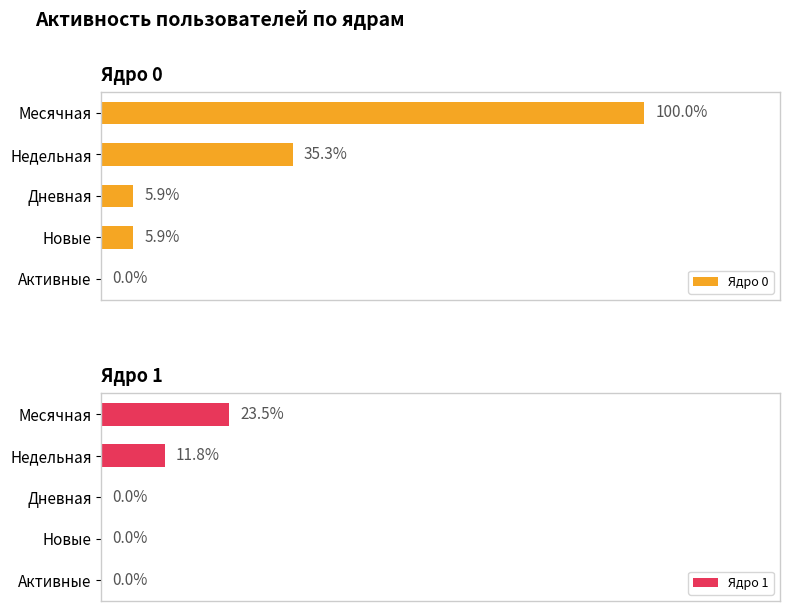

Rank the series by their average value, from highest to lowest.

Ядро 0, Ядро 1